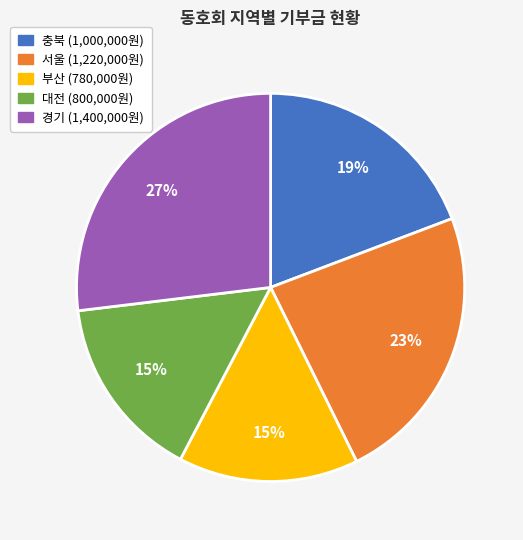

What is the ratio of the value at 서울 to the value at 대전?

1.5